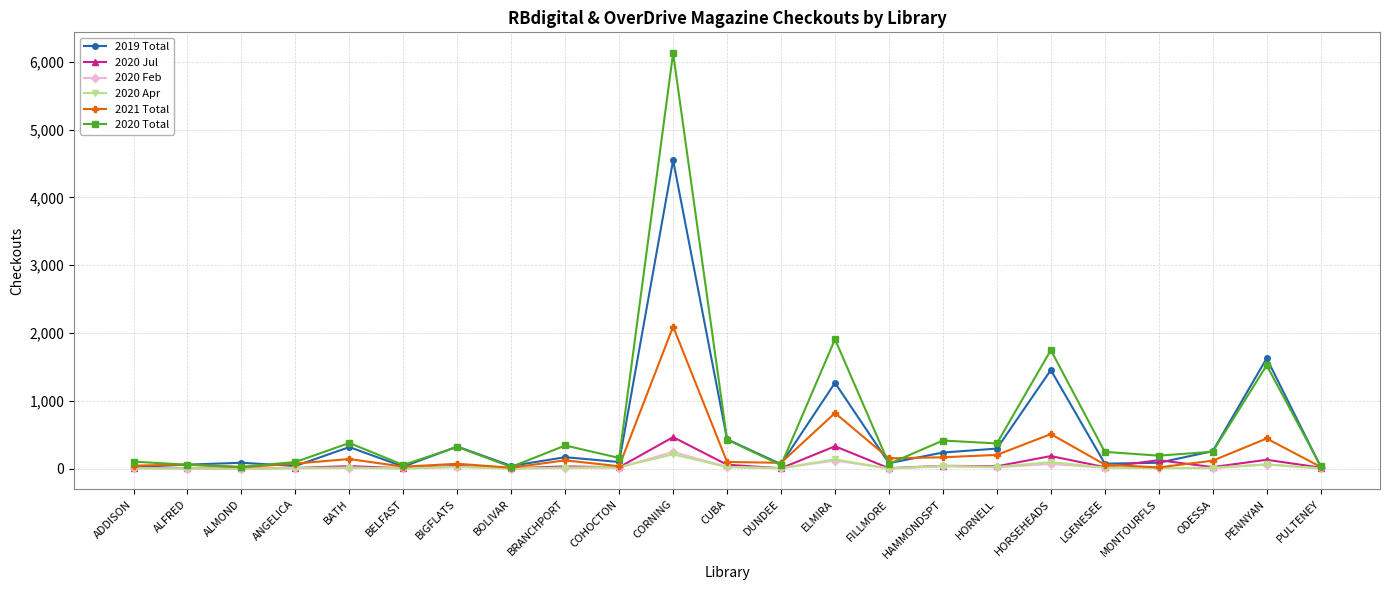

At which label does 2021 Total first exceed 84?

BATH